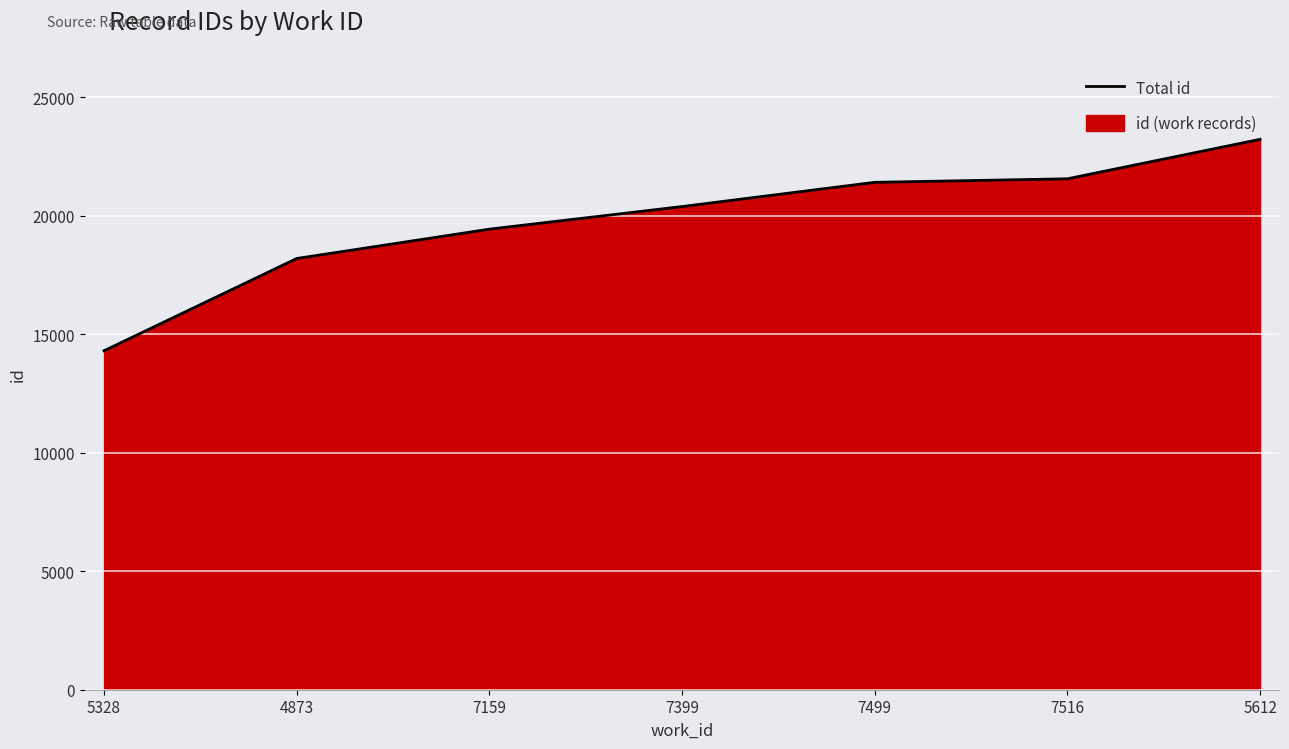

What is the difference between the maximum and minimum values?

8920